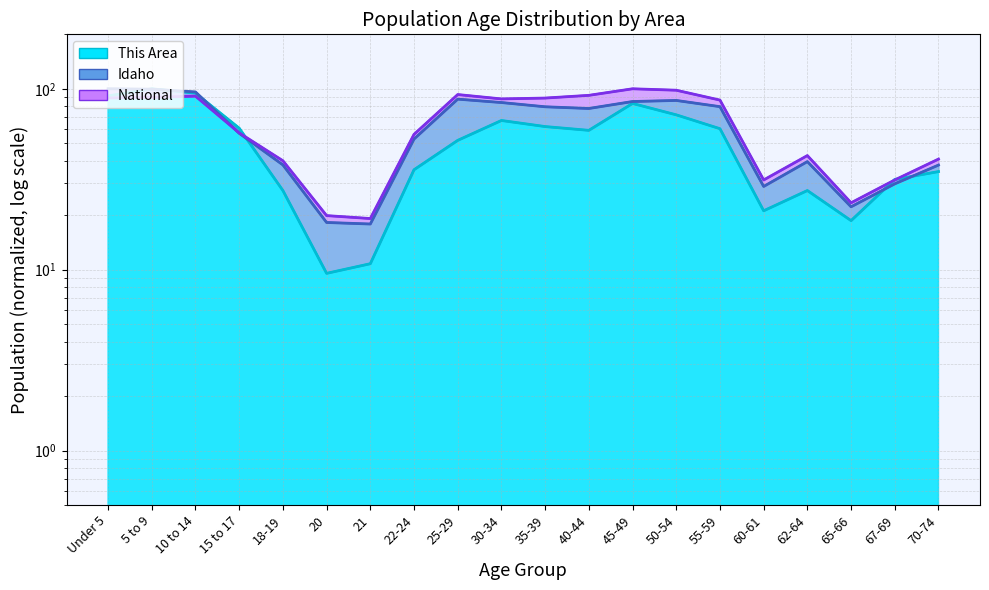

Rank the series by their average value, from lowest to highest.

This Area (line), Idaho (line), National (line)